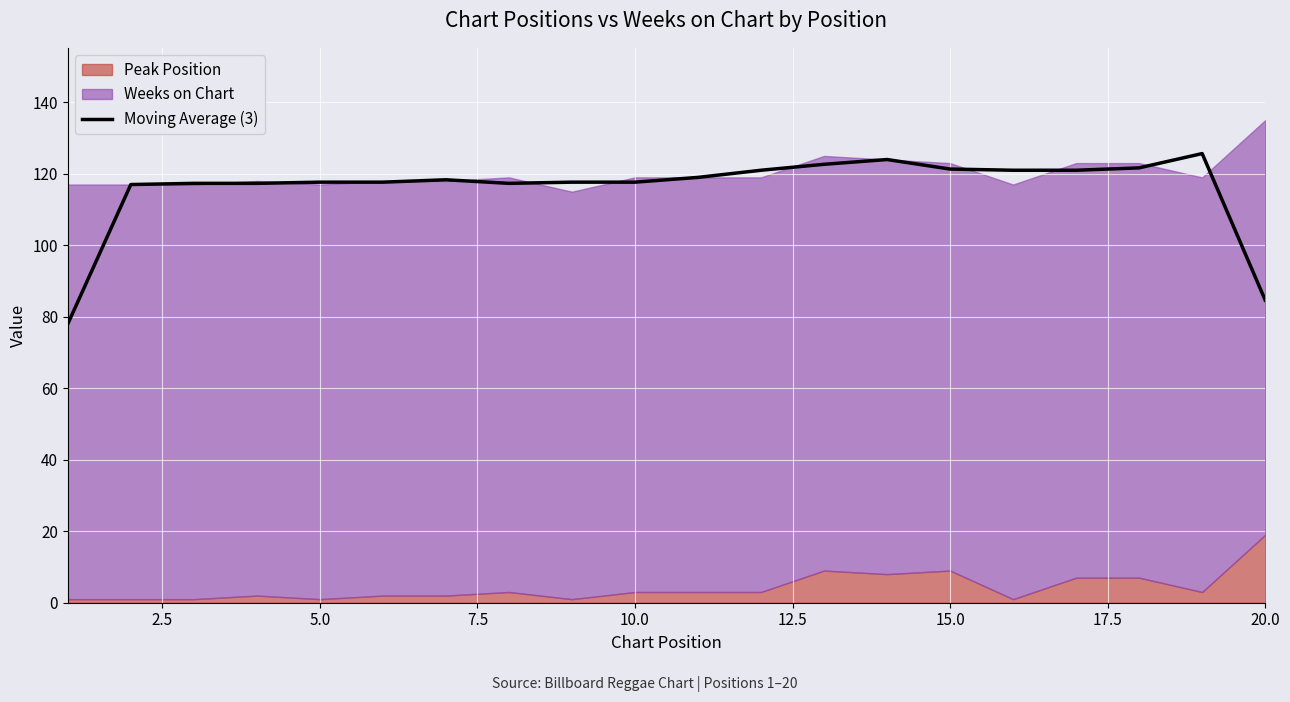

How many categories are shown in the chart?

20